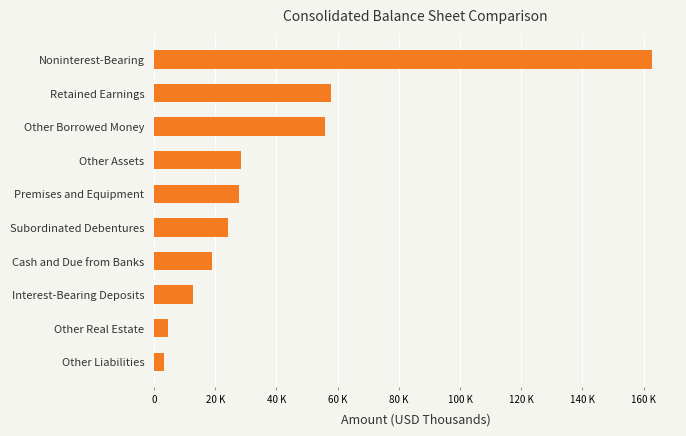

What is the maximum value shown in the chart?

162706